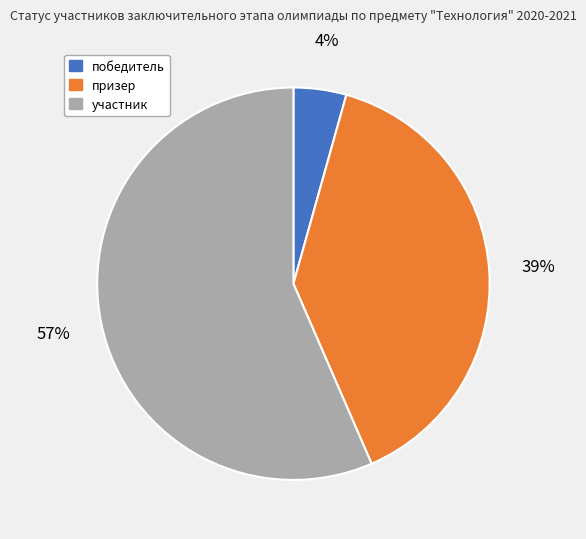

How many segments does this pie chart have?

3